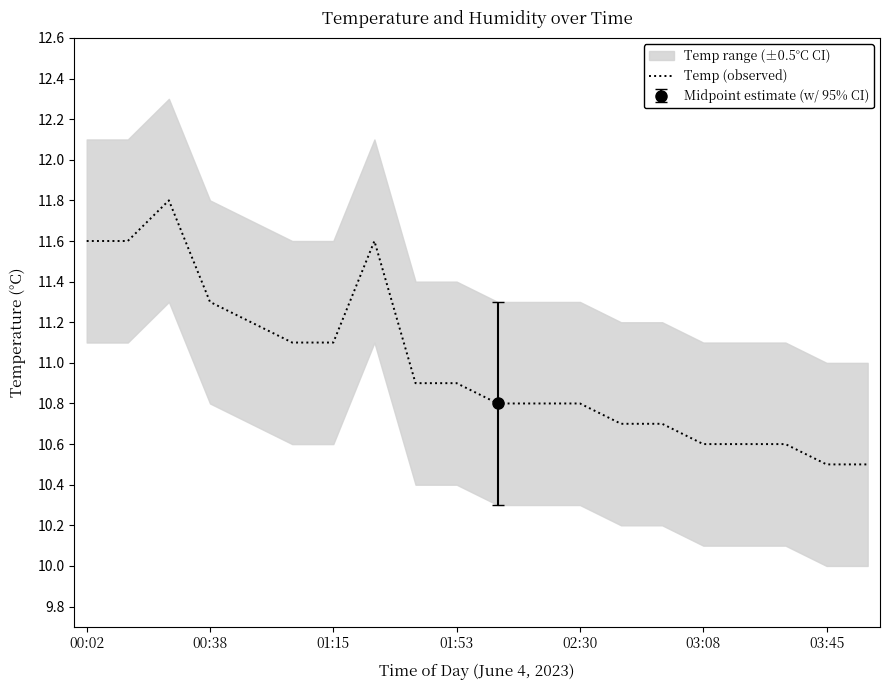

What is the minimum value for Temp (observed)?

10.5